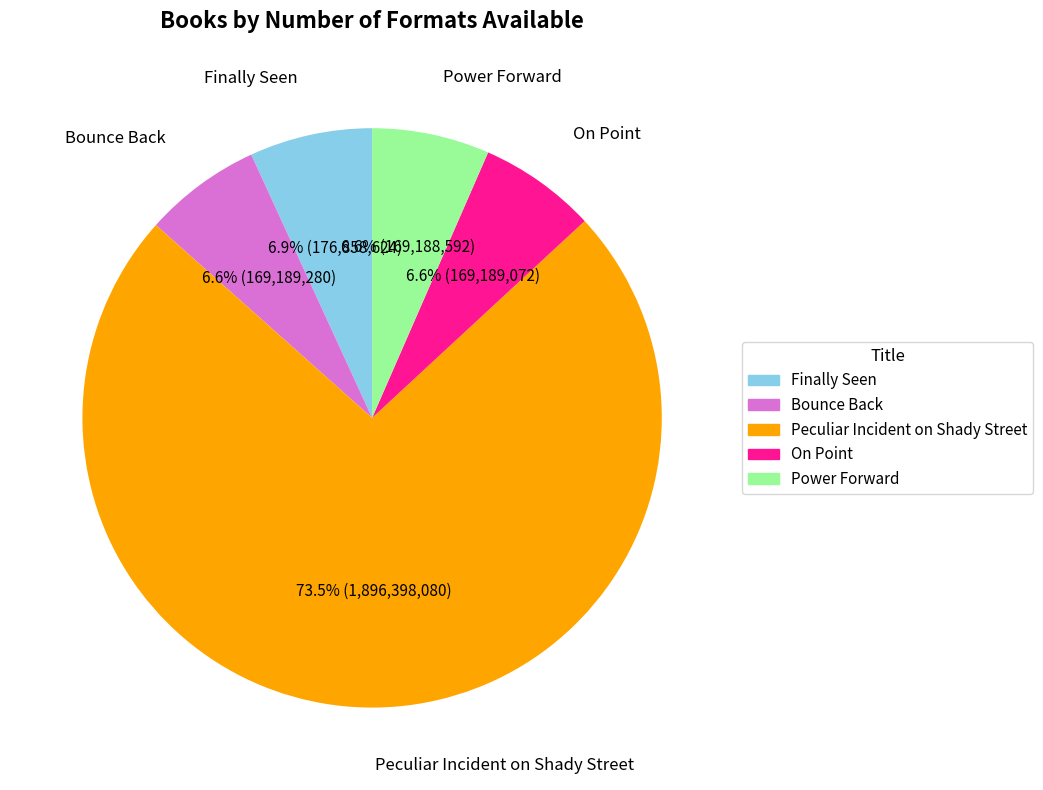

To the nearest percent, what is the difference between the largest and smallest slice percentages?

67%